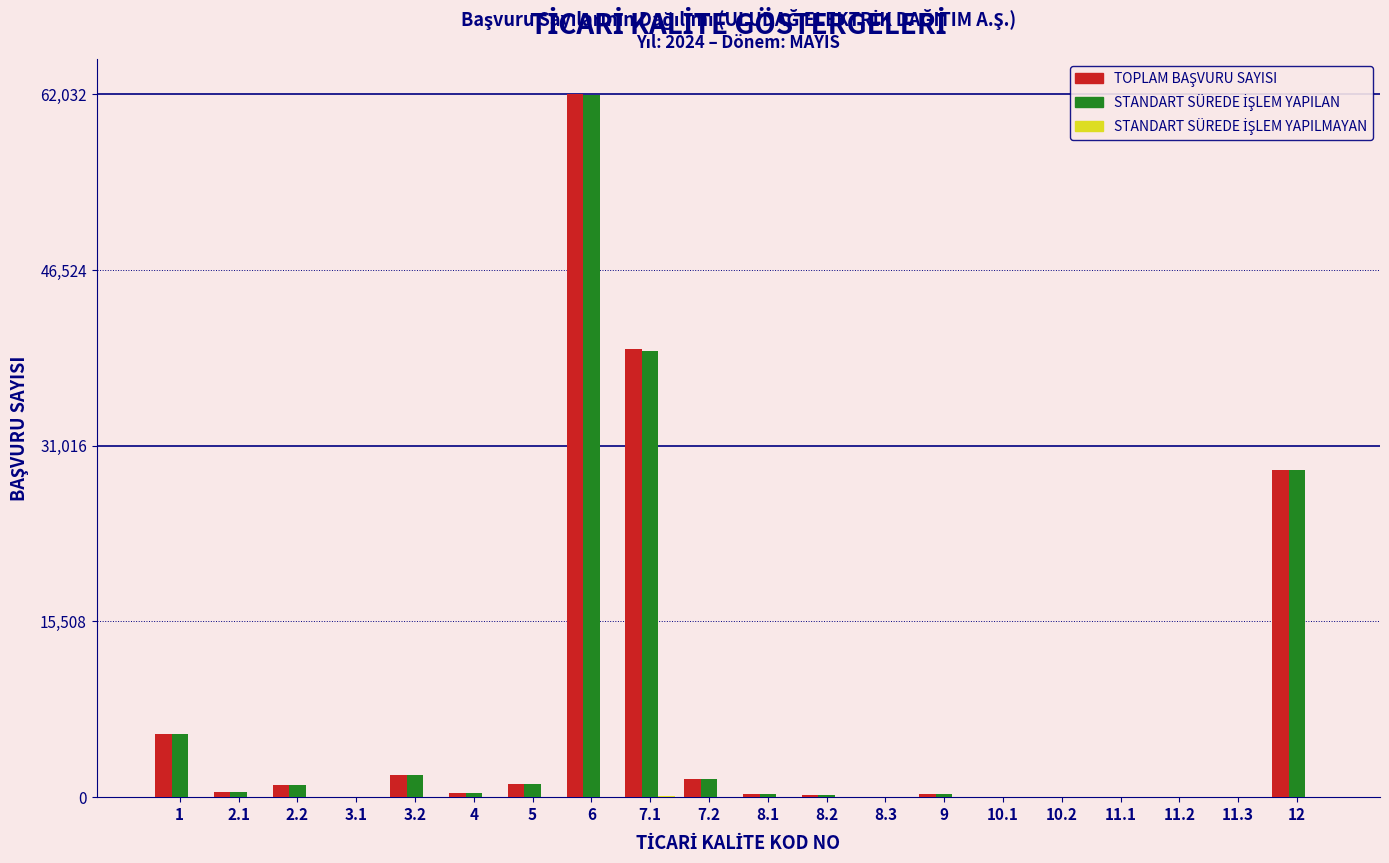

At which category is the sum across all series the highest?

6